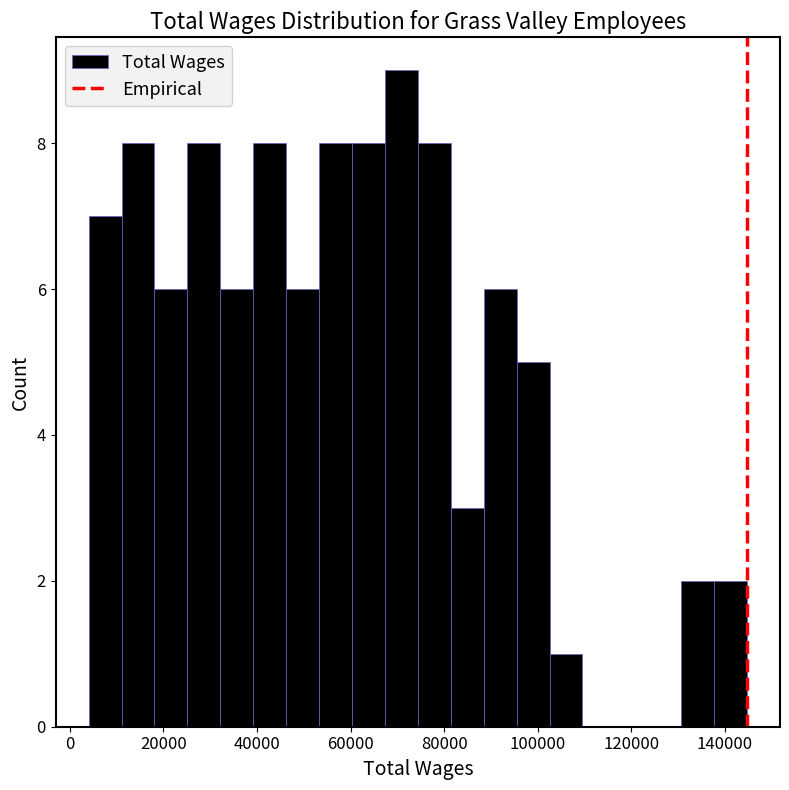

Read against the x-axis, roughly where is the centre of the tallest bar?

70000